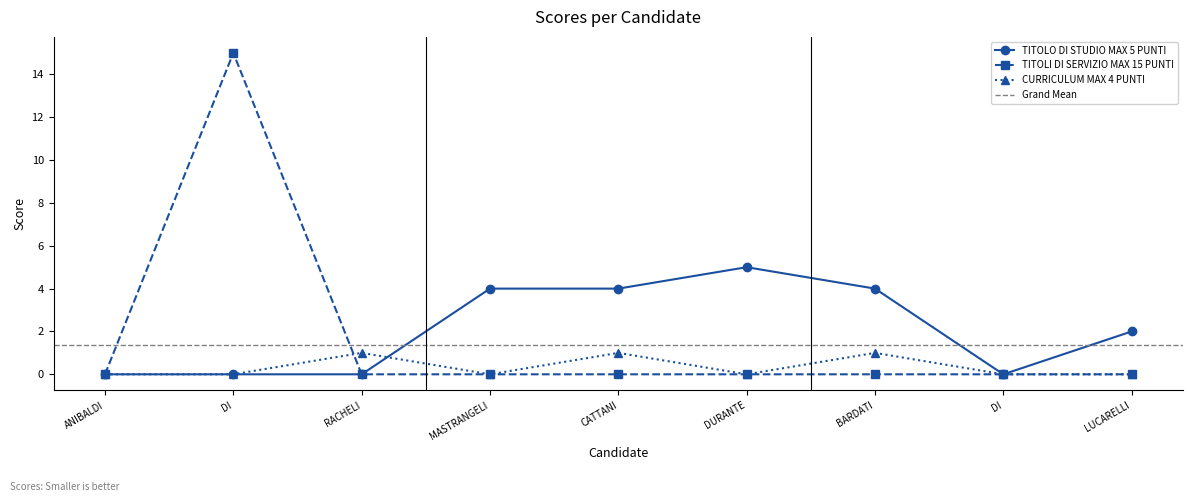

Is it true that CURRICULUM MAX 4 PUNTI equals 1 at CATTANI?

True